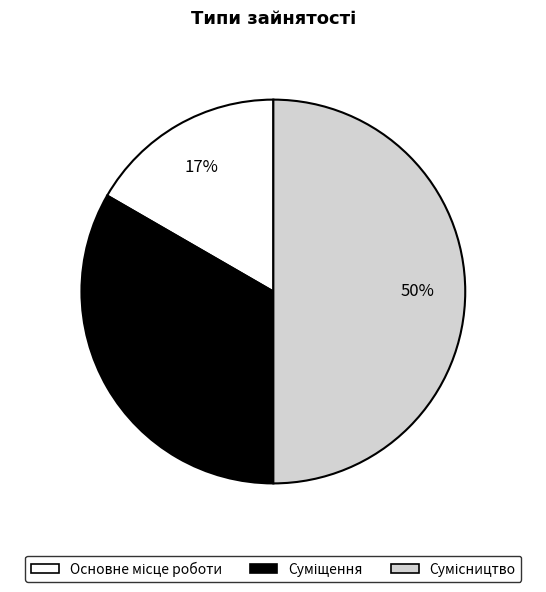

Count the number of slices in the pie.

3